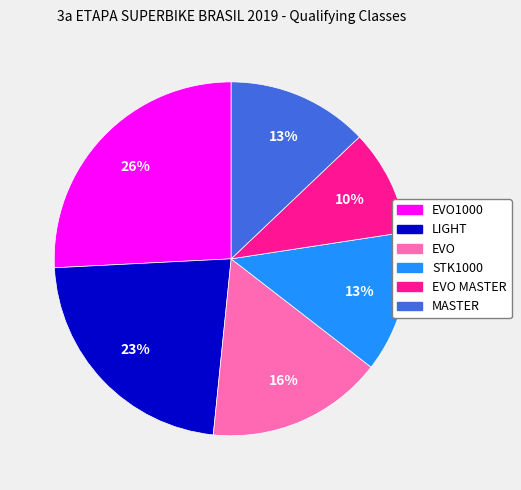

Which category has the smallest portion of the pie?

EVO MASTER